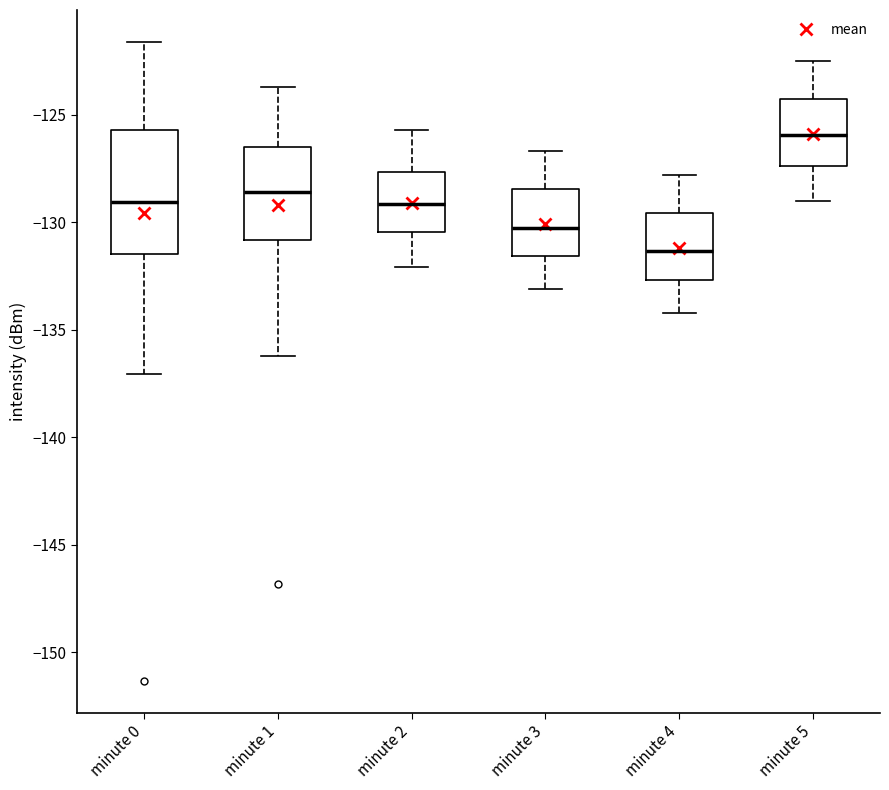

Reading left to right, transcribe this box plot: for each box, give where its median line is, the range the box spans, and where its two whiskers end, as read against the y-axis. The values are not printed on the chart, so give them approximately, as read against the axis.

minute 0: median -129.0, box -131.5 to -125.5, whiskers -137.0 to -121.5
minute 1: median -128.5, box -131.0 to -126.5, whiskers -136.0 to -123.5
minute 2: median -129.0, box -130.5 to -127.5, whiskers -132.0 to -125.5
minute 3: median -130.0, box -131.5 to -128.5, whiskers -133.0 to -126.5
minute 4: median -131.5, box -132.5 to -129.5, whiskers -134.0 to -128.0
minute 5: median -126.0, box -127.5 to -124.0, whiskers -129.0 to -122.5